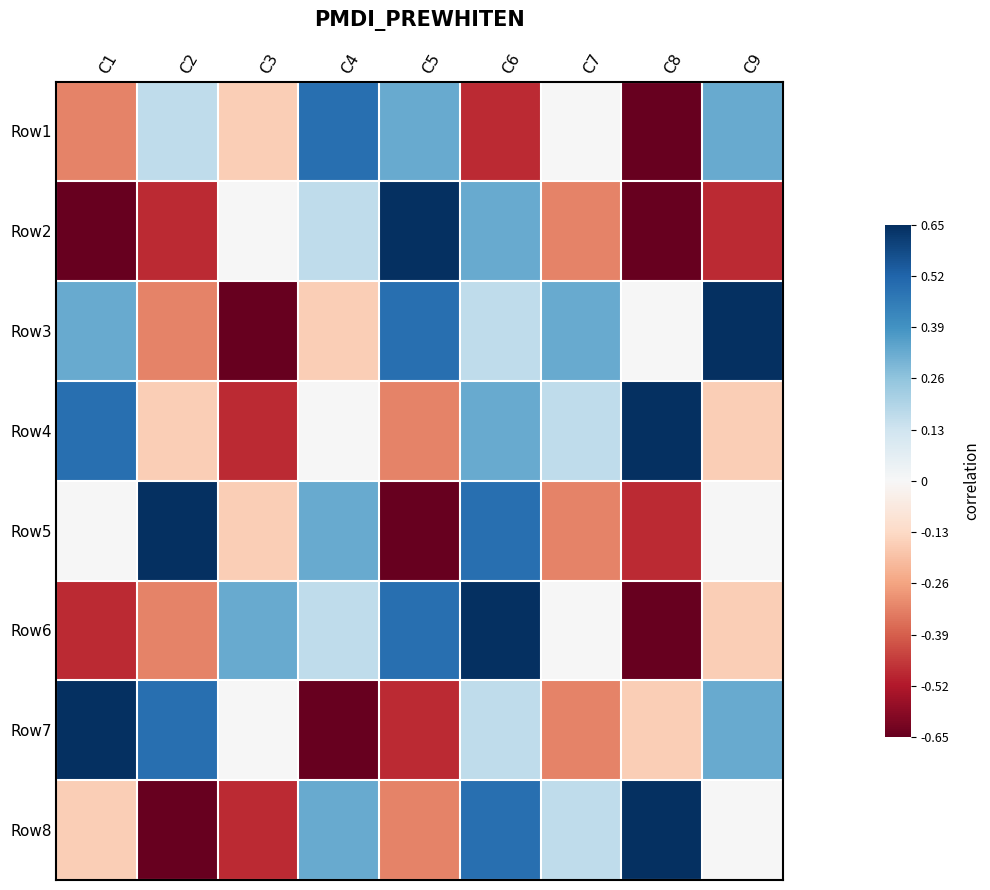

How many distinct data groups are displayed?

8